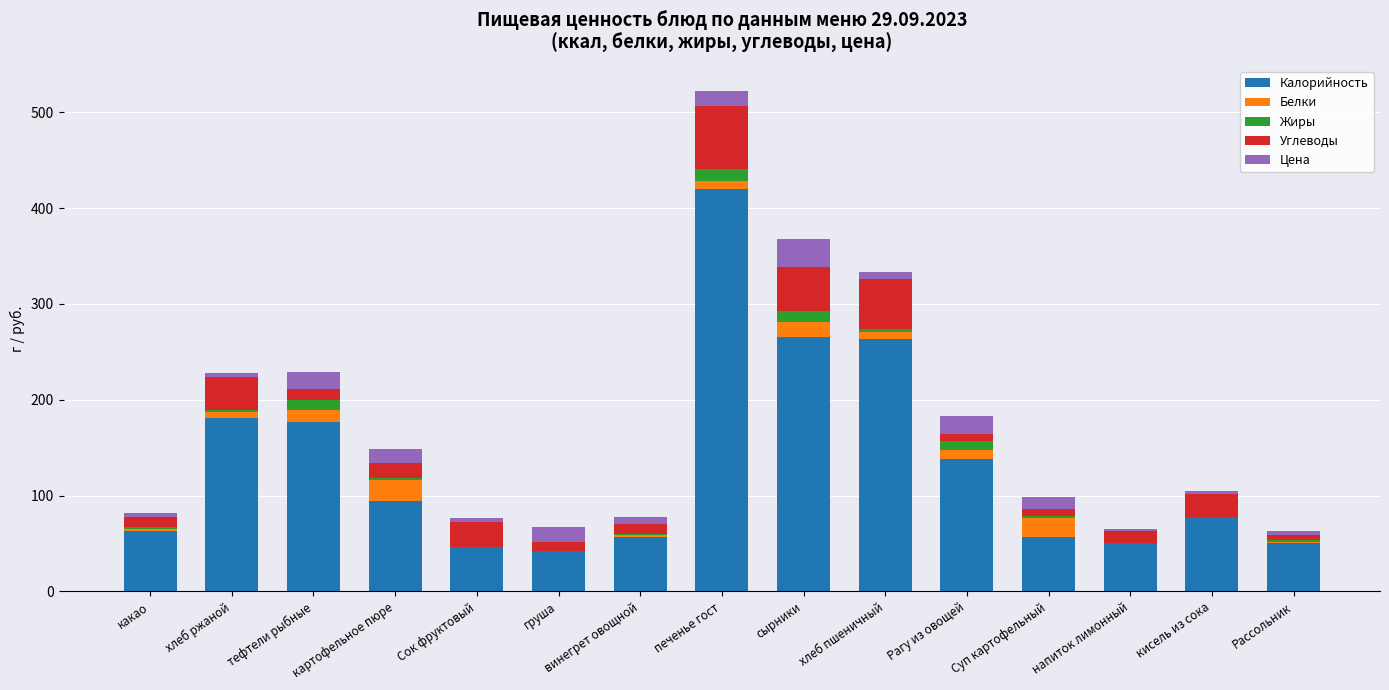

The Калорийность series shows 456.9 at сырники. True or false?

False